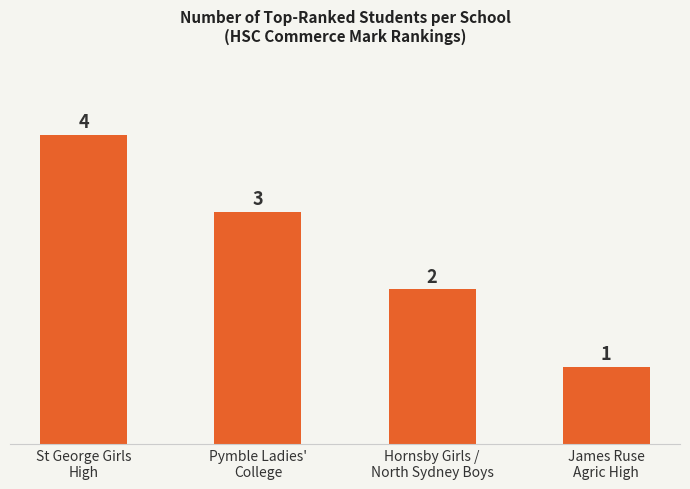

Reading left to right, extract all data points from this chart.

St George Girls
High=4	Pymble Ladies'
College=3	Hornsby Girls /
North Sydney Boys=2	James Ruse
Agric High=1